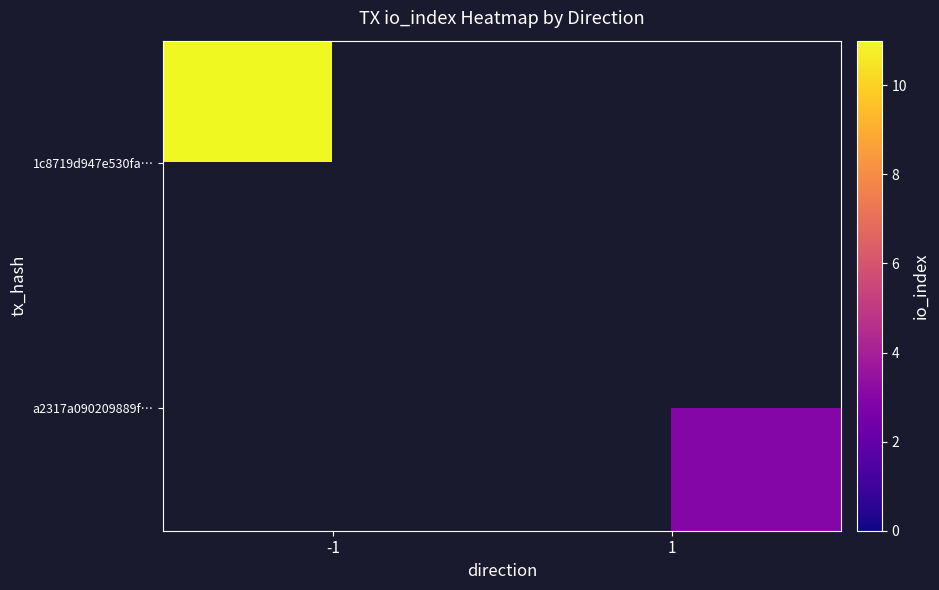

Which category has the highest value in the a2317a090209889f… series?

-1